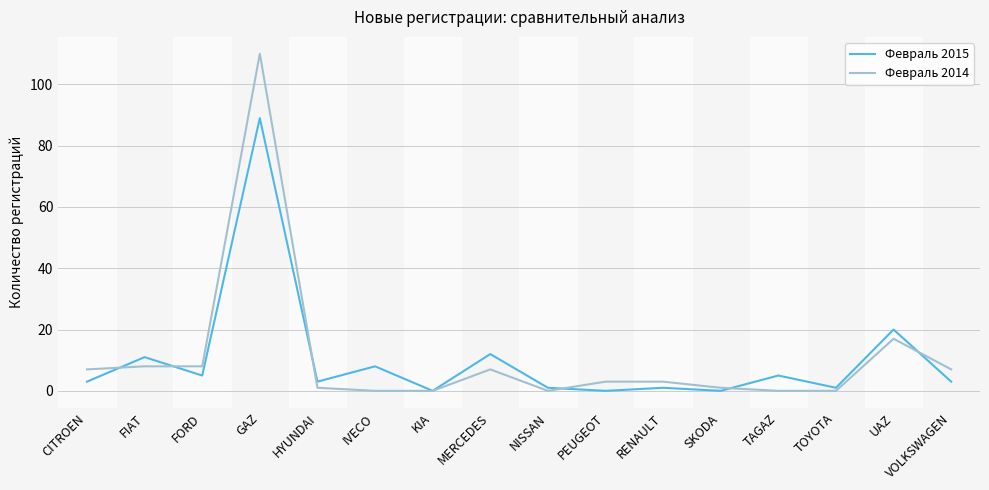

Reading left to right, what are all the values shown in this chart?

Февраль 2015: CITROEN=3	FIAT=11	FORD=5	GAZ=89	HYUNDAI=3	IVECO=8	KIA=0	MERCEDES=12	NISSAN=1	PEUGEOT=0	RENAULT=1	SKODA=0	TAGAZ=5	TOYOTA=1	UAZ=20	VOLKSWAGEN=3
Февраль 2014: CITROEN=7	FIAT=8	FORD=8	GAZ=110	HYUNDAI=1	IVECO=0	KIA=0	MERCEDES=7	NISSAN=0	PEUGEOT=3	RENAULT=3	SKODA=1	TAGAZ=0	TOYOTA=0	UAZ=17	VOLKSWAGEN=7